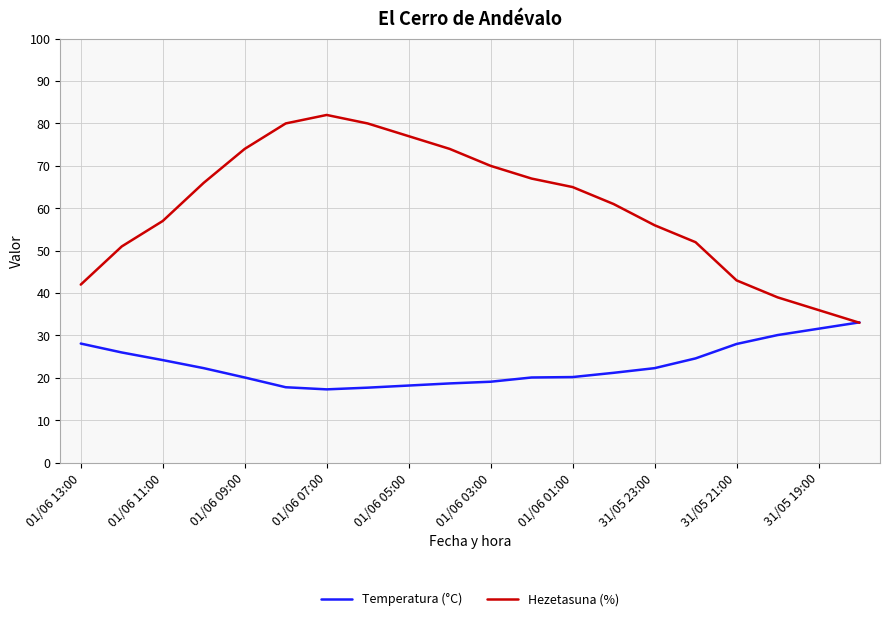

At how many categories does at least one series exceed 38?

18